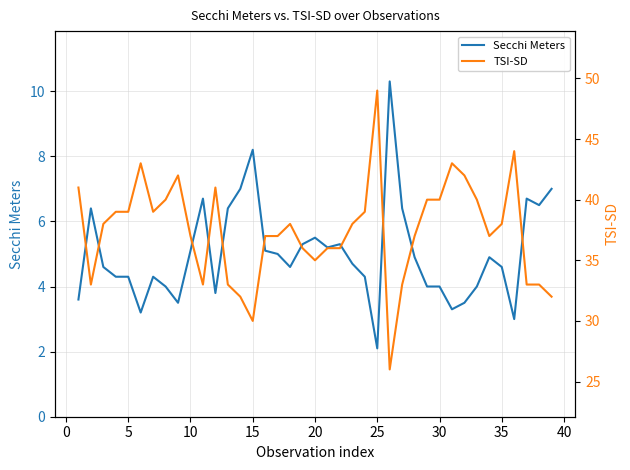

What are all the series names shown in the legend?

Secchi Meters, TSI-SD